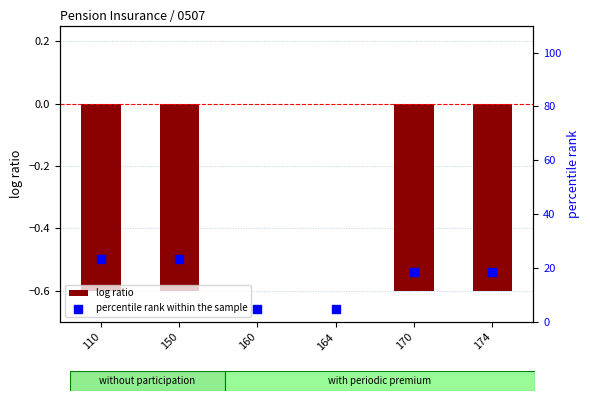

Which series has the largest total across all categories?

percentile rank within the sample